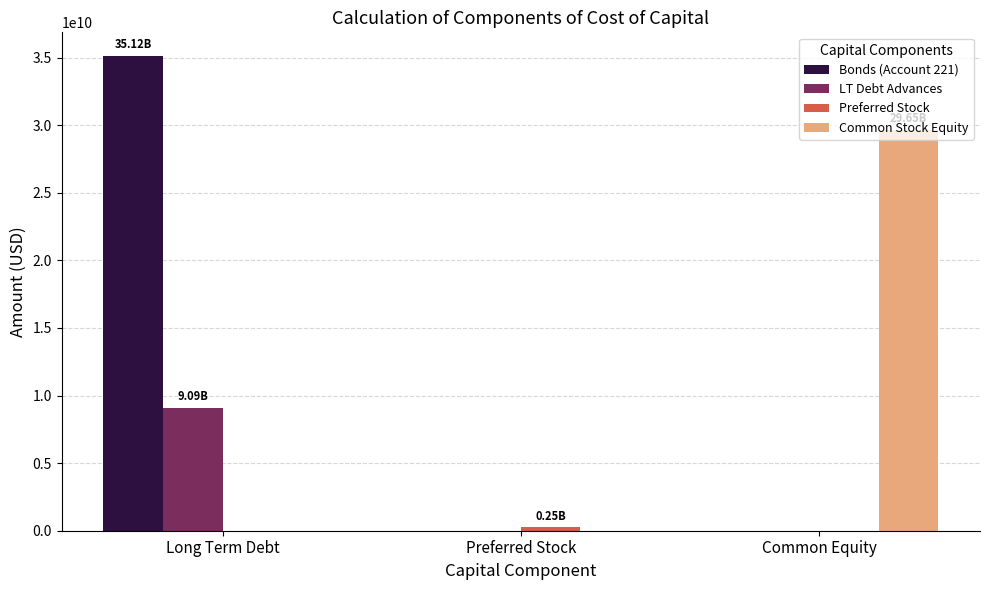

Which series has the widest spread of values?

Bonds (Account 221)